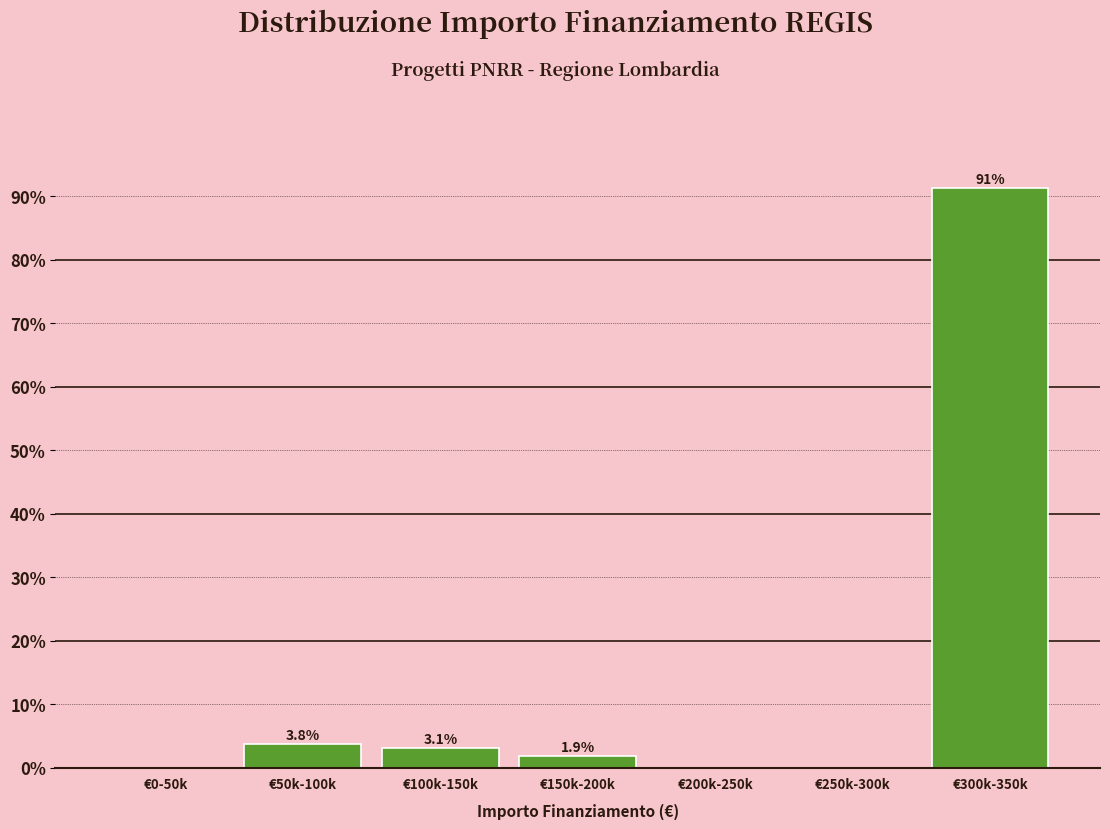

Is it true that the value at €0-50k is 62.6?

False